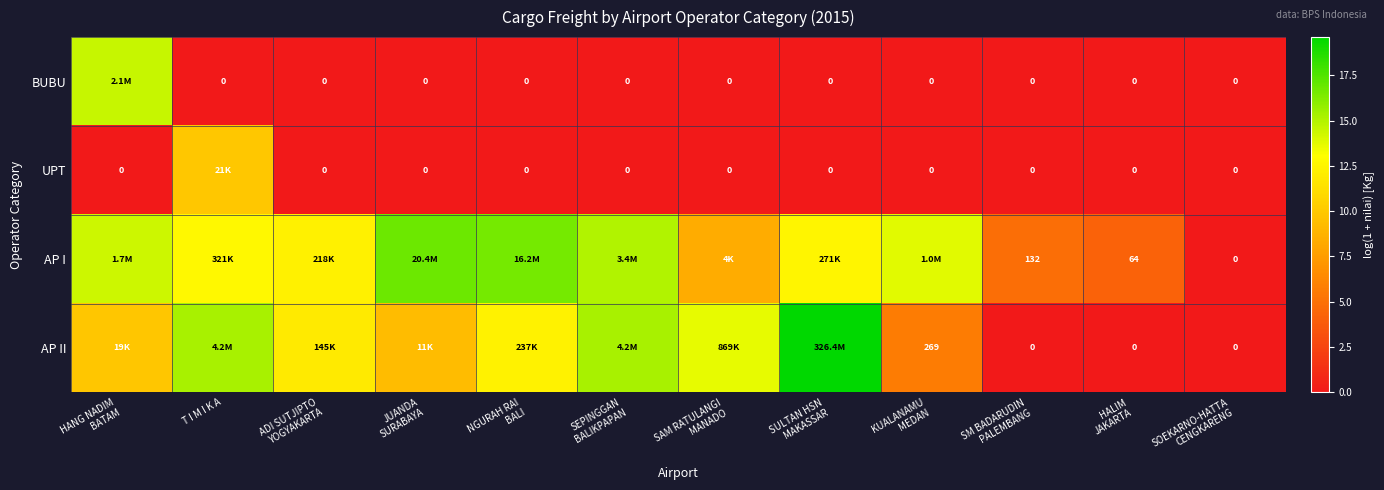

Where is UPT nearest to the value 4?

HANG NADIM BATAM